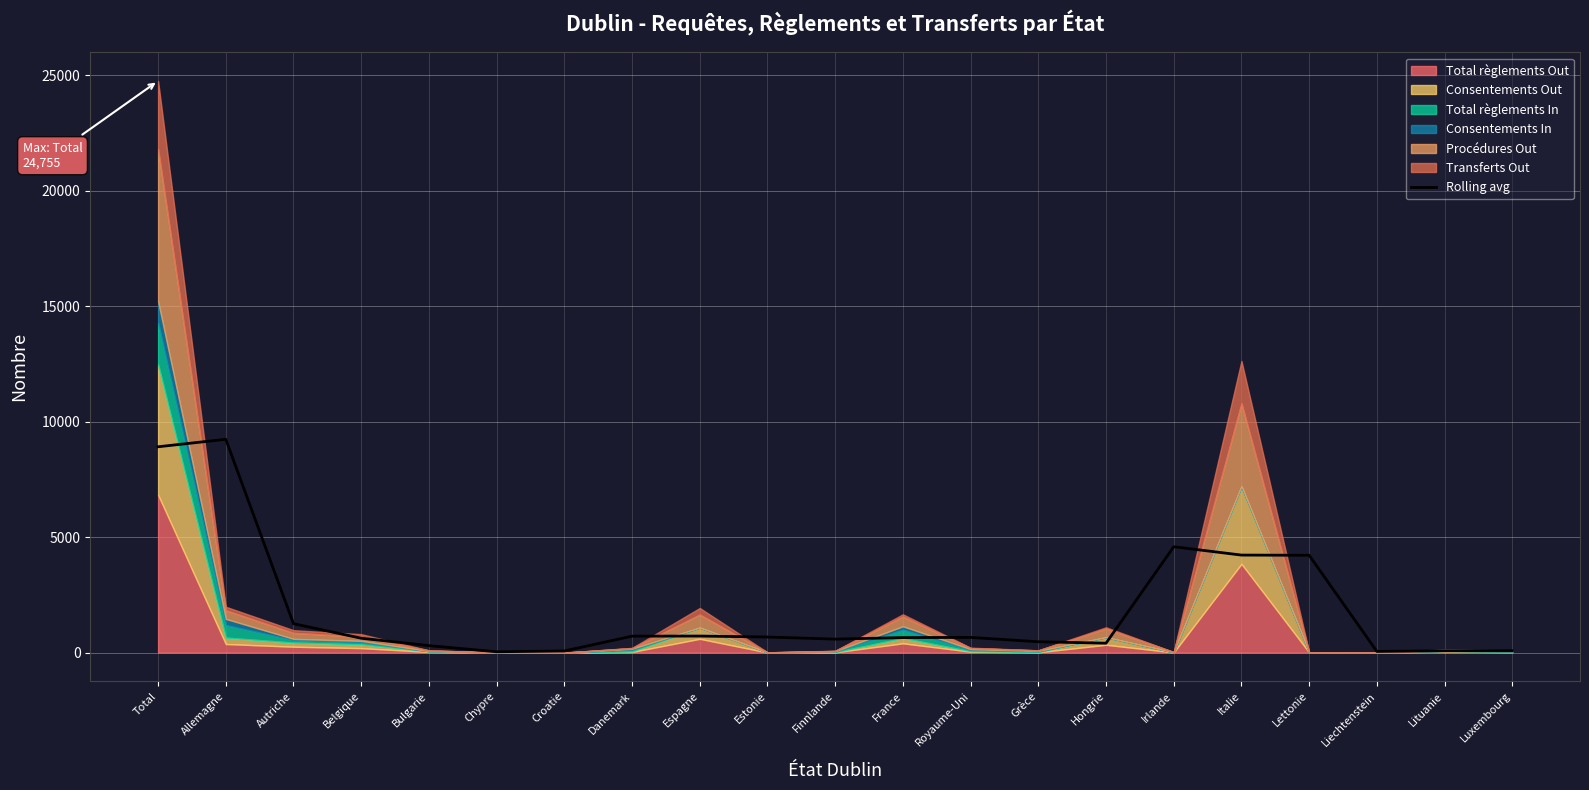

What is the maximum value for Rolling avg?

9237.7